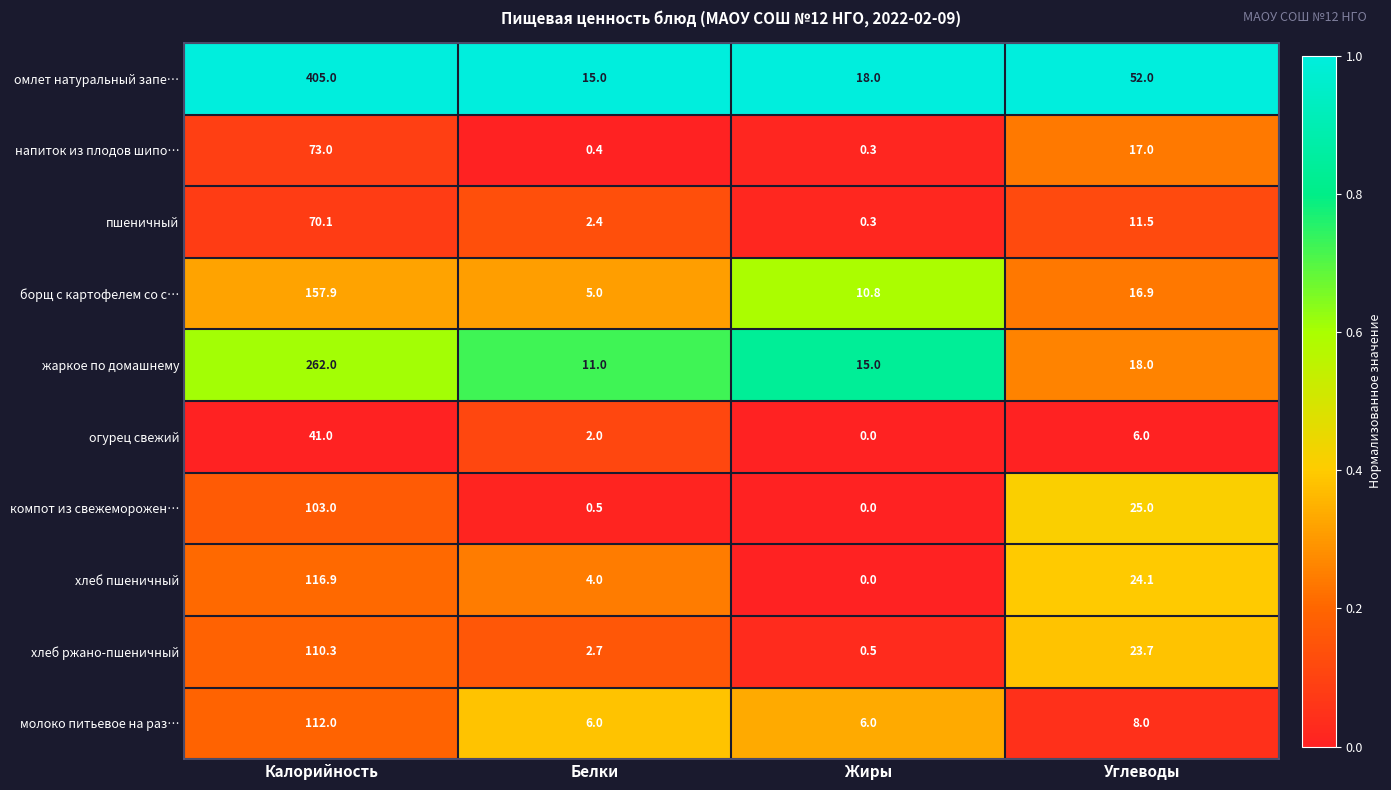

True or false: хлеб пшеничный has a value of 4.0 at Белки.

True